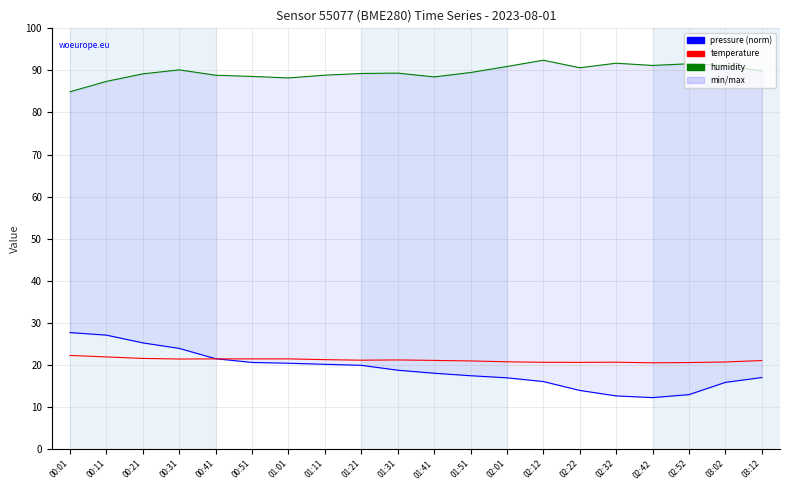

What is the difference between the highest and lowest values at 00:01?

62.7